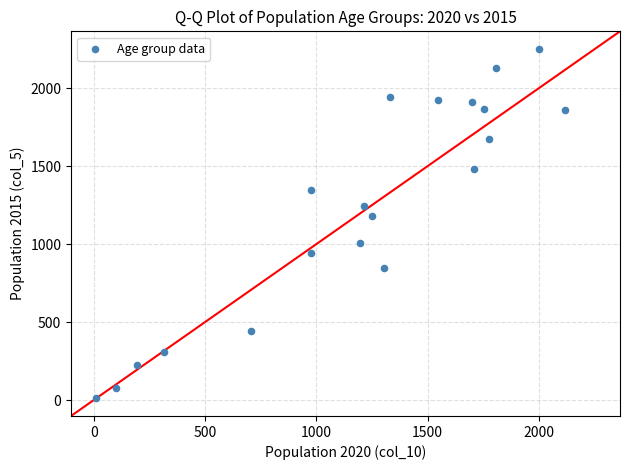

What Y value in the scatter plot is closest to 1131?

1180